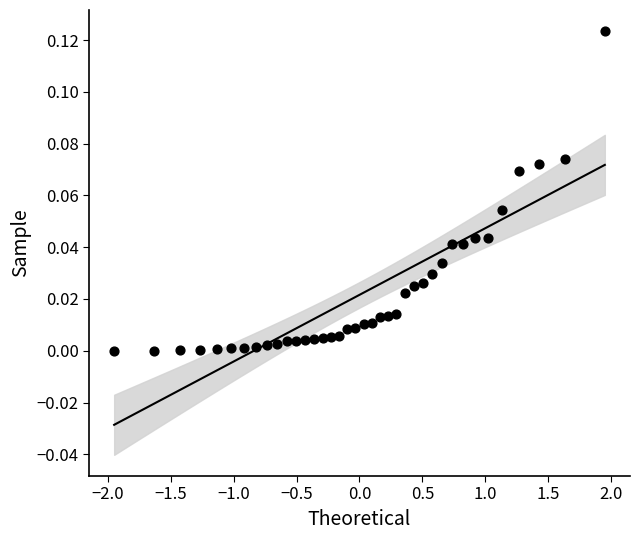

What is the range of X values (max minus min)?

3.9